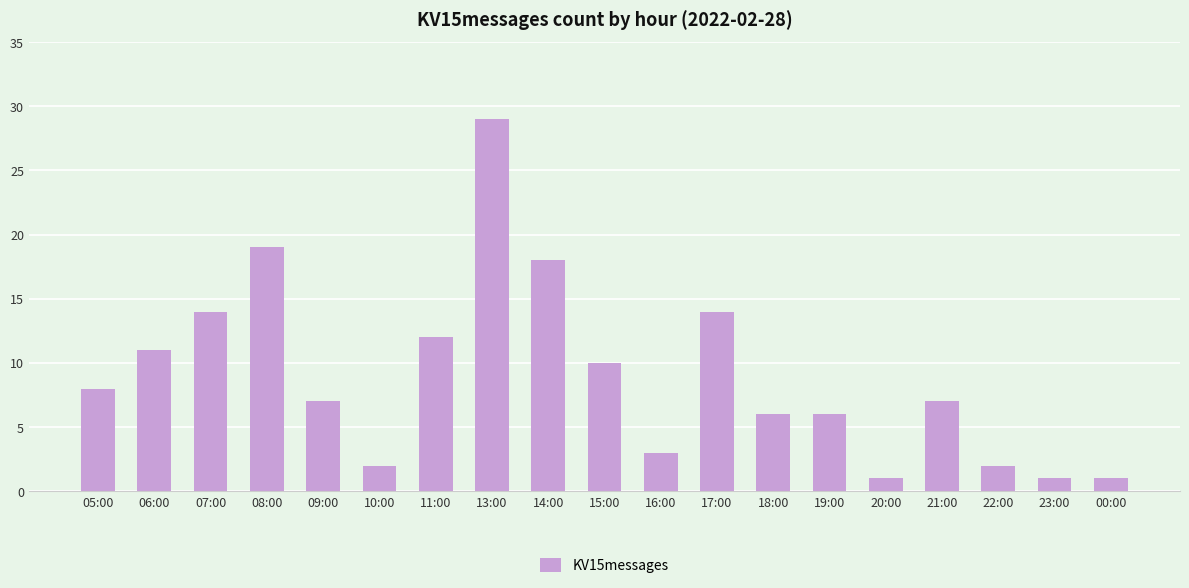

What is the value of the 8th bar from the left?

29